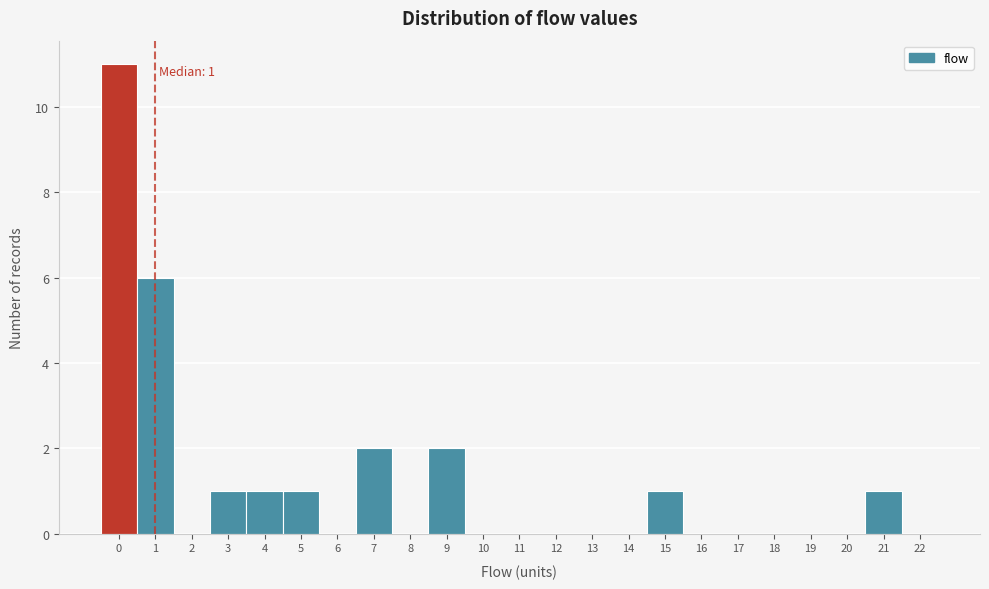

Which range on the x-axis has the tallest bar?

-0.5 to 0.5